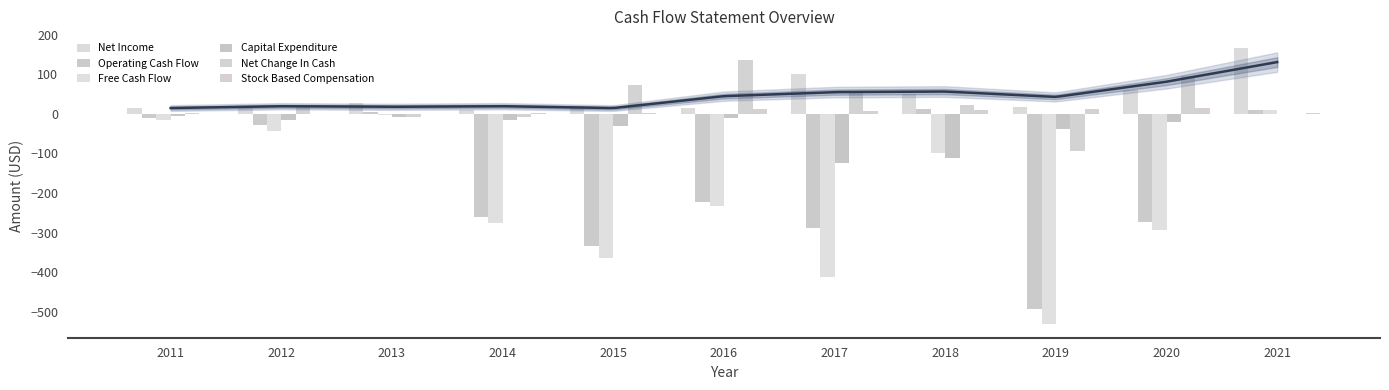

At which category is the sum across all series the highest?

2021